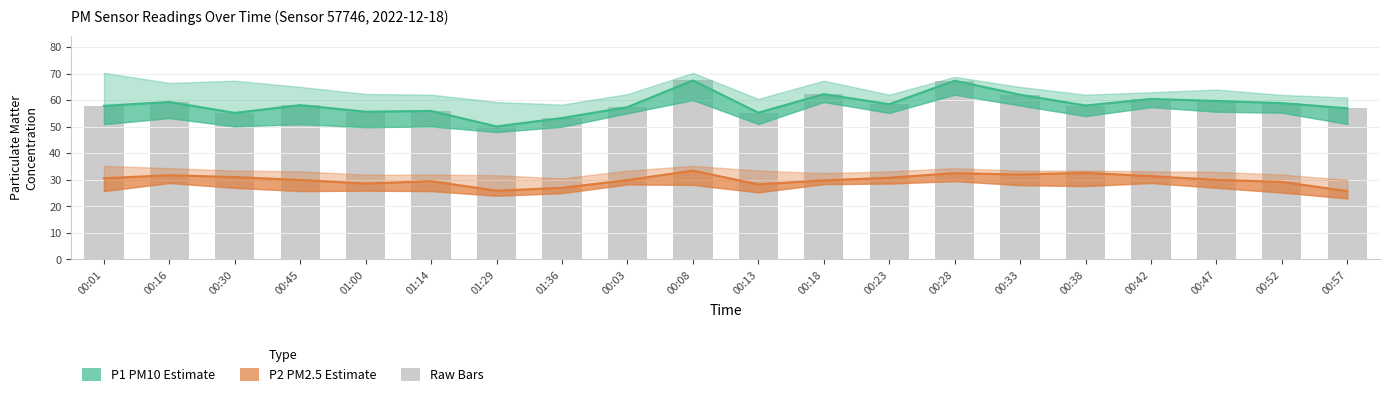

Where is P2 (PM2.5) nearest to the value 29?

00:52